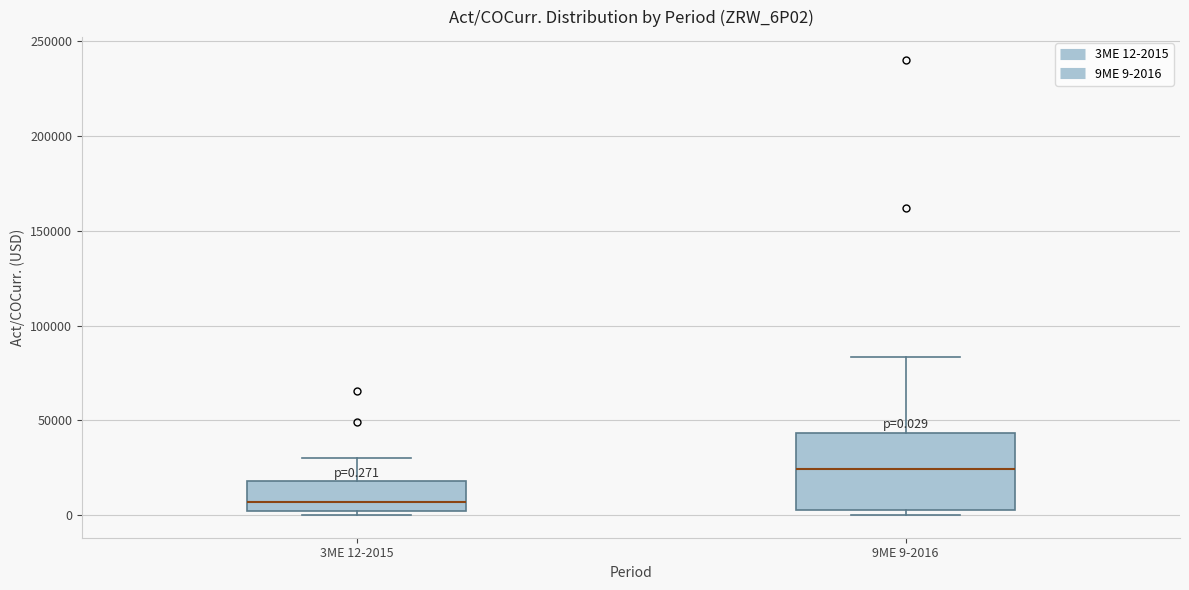

Which box is the tallest, from its lower edge to its upper edge?

9ME 9-2016